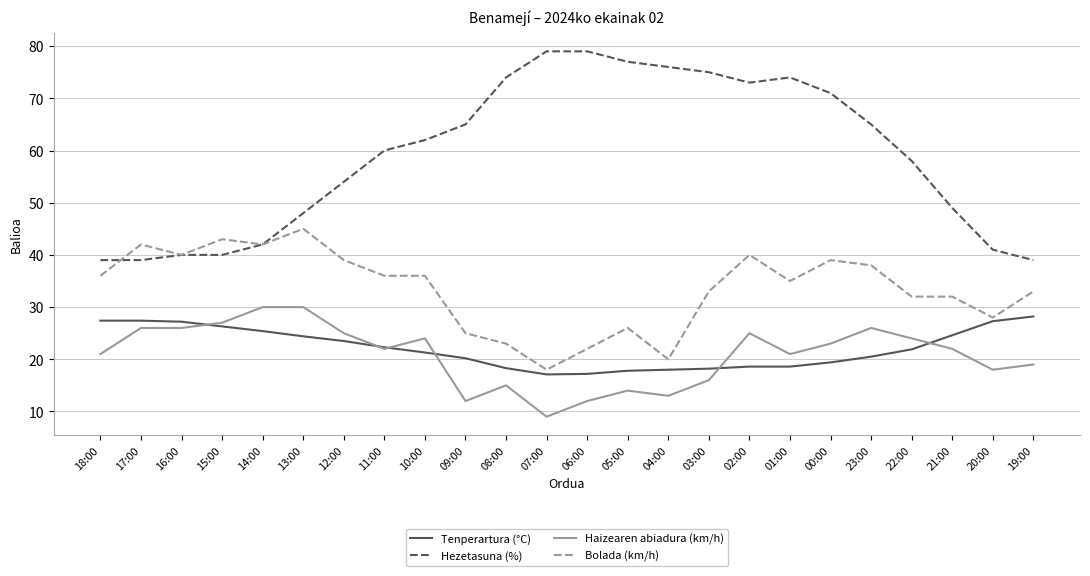

The value of Hezetasuna (%) at 04:00 is 76.0. True or false?

True